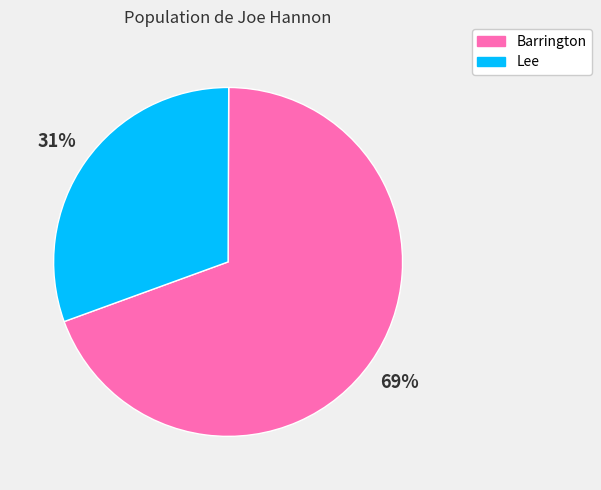

What is the ratio of the value at Lee to the value at Barrington?

0.4